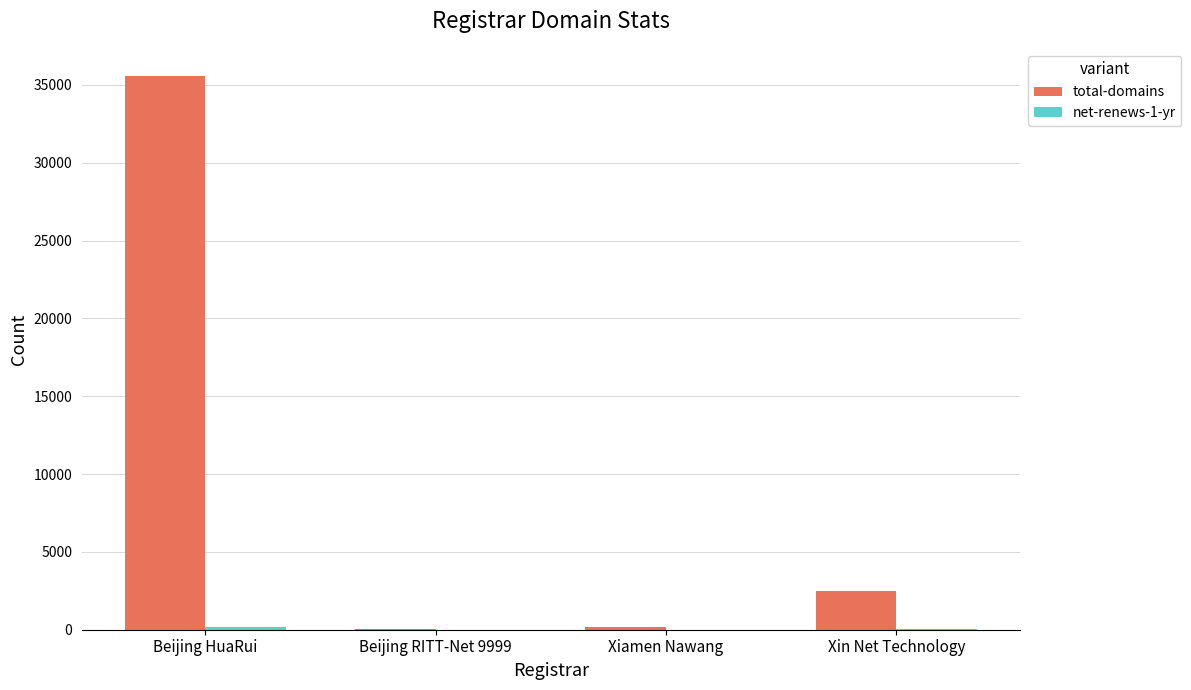

What is the greatest value displayed?

35545